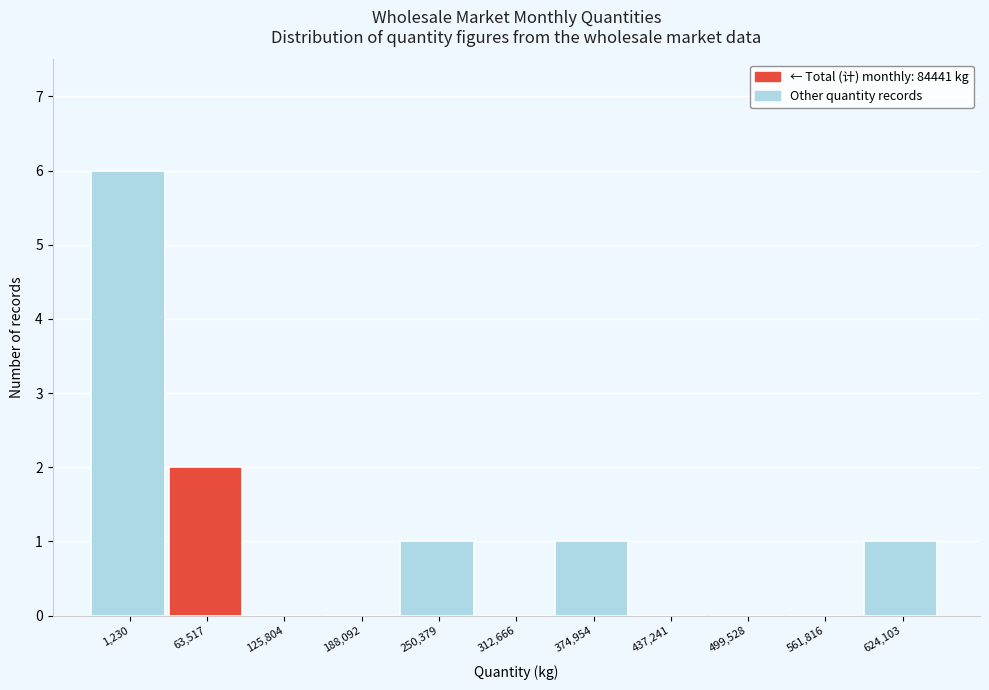

Reading right to left, list all the values displayed in this chart.

624,103=1	561,816=0	499,528=0	437,241=0	374,954=1	312,666=0	250,379=1	188,092=0	125,804=0	63,517=2	1,230=6